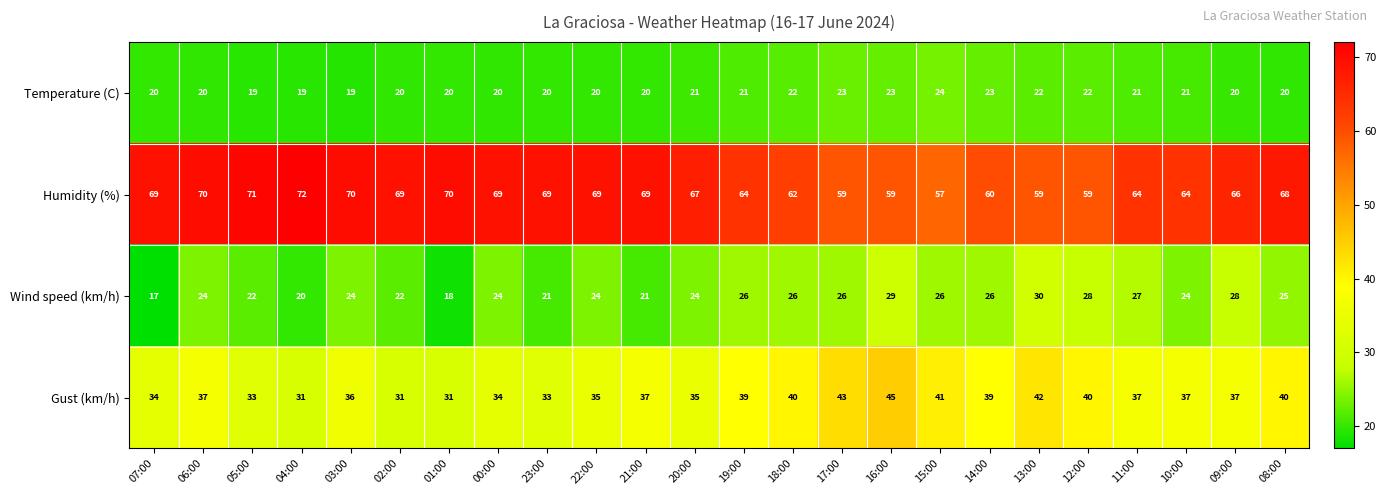

What is the difference between the highest and lowest values at 07:00?

52